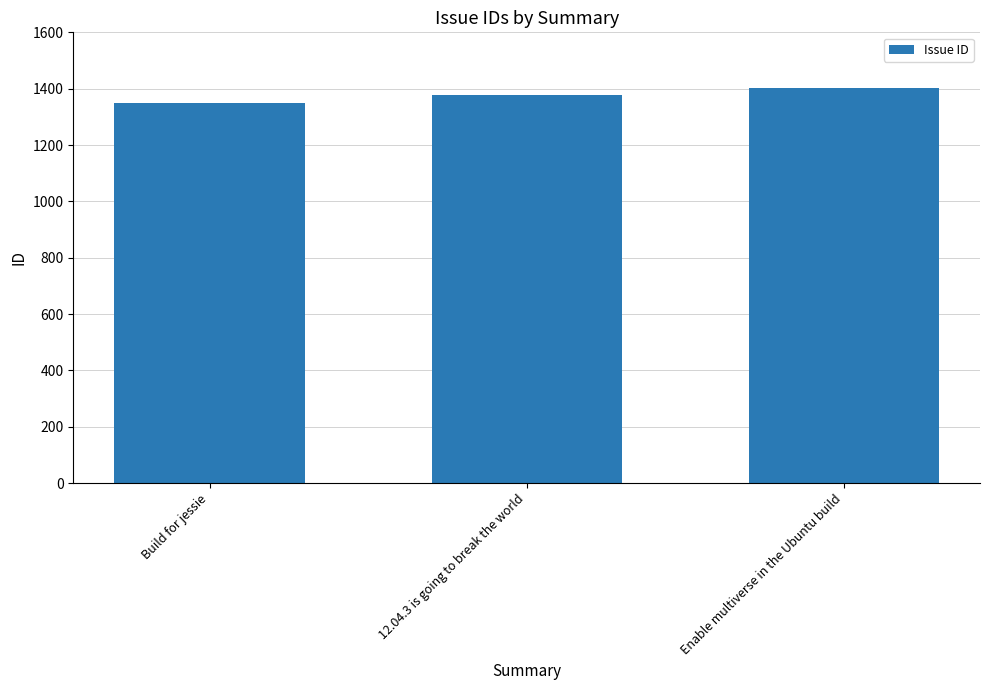

Which has a higher value, 12.04.3 is going to break the world or Build for jessie?

12.04.3 is going to break the world